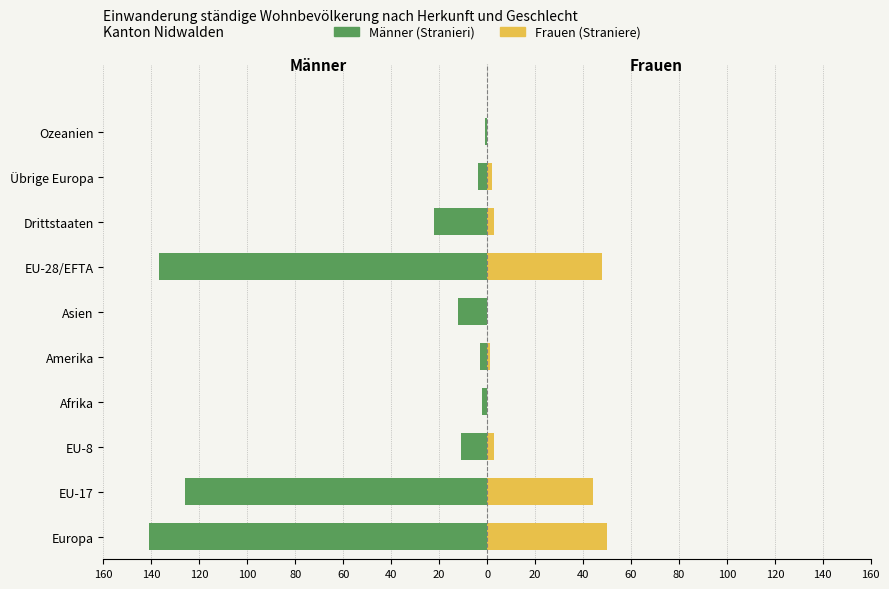

Is the value of Männer (Stranieri) at Übrige Europa greater than the value of Frauen (Straniere) at EU-28/EFTA?

No